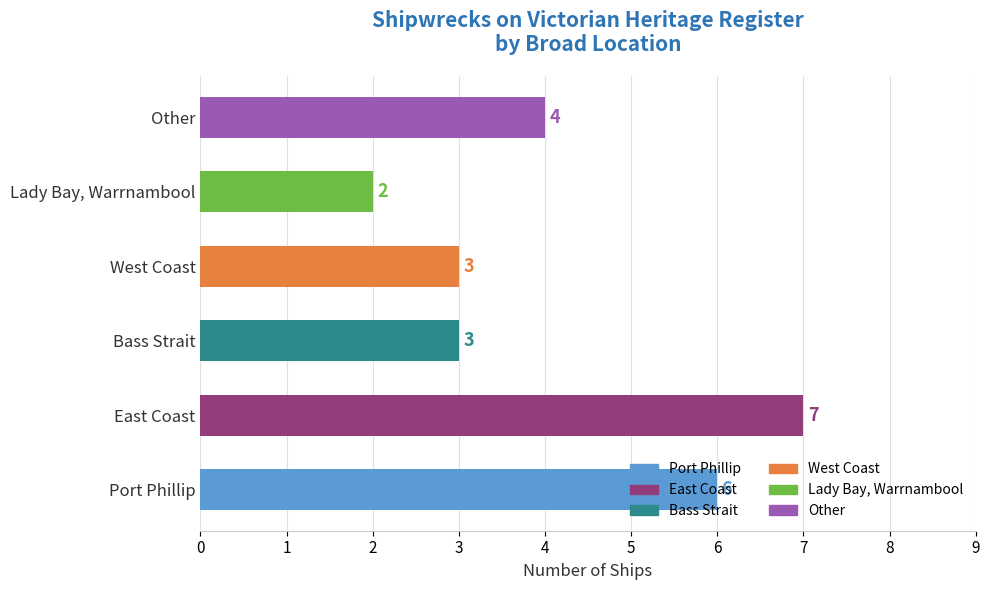

How many values are between 3 and 6?

4